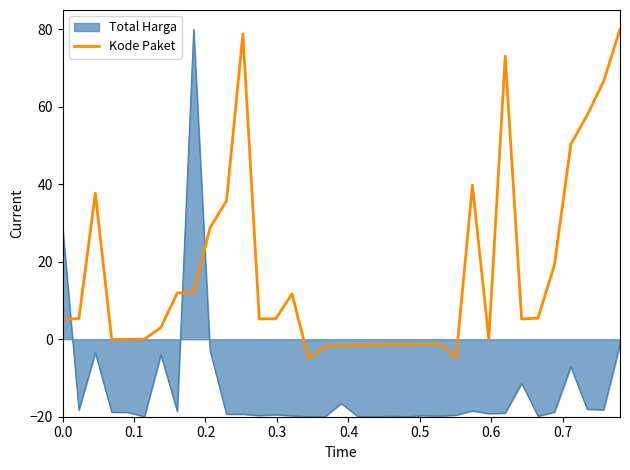

Which series has the largest range (max minus min)?

Total Harga